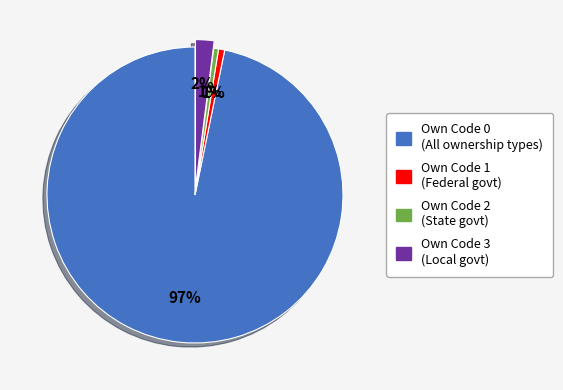

The Own Code 2 slice represents 1% of the pie. True or false?

True